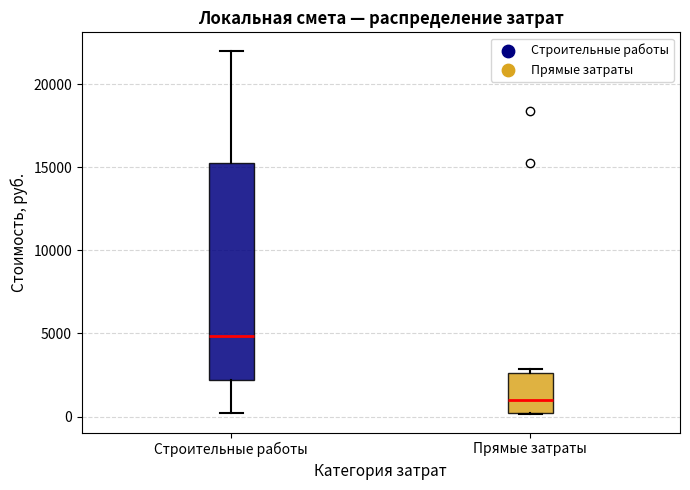

Which box is the tallest, from its lower edge to its upper edge?

Строительные работы